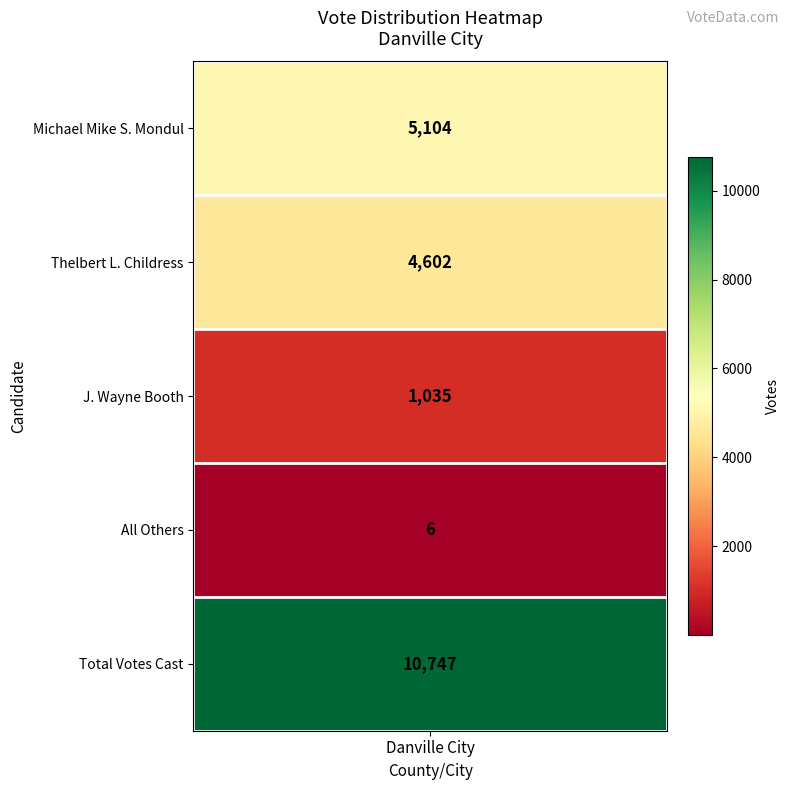

What value does the data have at Thelbert L. Childress, to the nearest 10?

4600